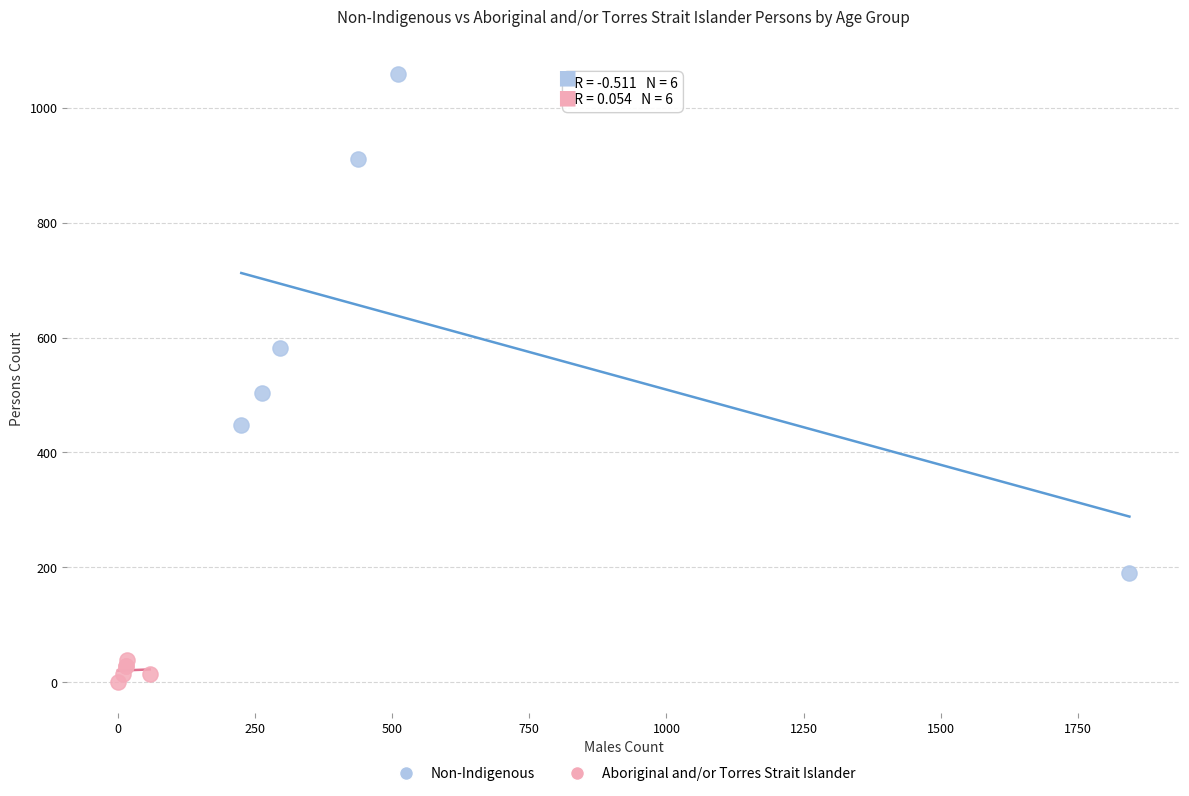

Which series reaches the minimum Y coordinate?

Aboriginal and/or Torres Strait Islander